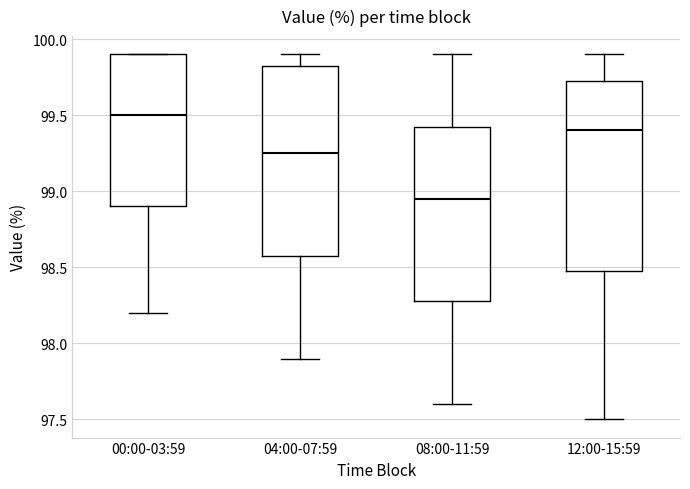

Reading left to right, transcribe this box plot: for each box, give where its median line is, the range the box spans, and where its two whiskers end, as read against the y-axis. The values are not printed on the chart, so give them approximately, as read against the axis.

00:00-03:59: median 99.50, box 98.90 to 99.90, whiskers 98.20 to 99.90
04:00-07:59: median 99.25, box 98.60 to 99.85, whiskers 97.90 to 99.90
08:00-11:59: median 98.95, box 98.30 to 99.45, whiskers 97.60 to 99.90
12:00-15:59: median 99.40, box 98.50 to 99.75, whiskers 97.50 to 99.90